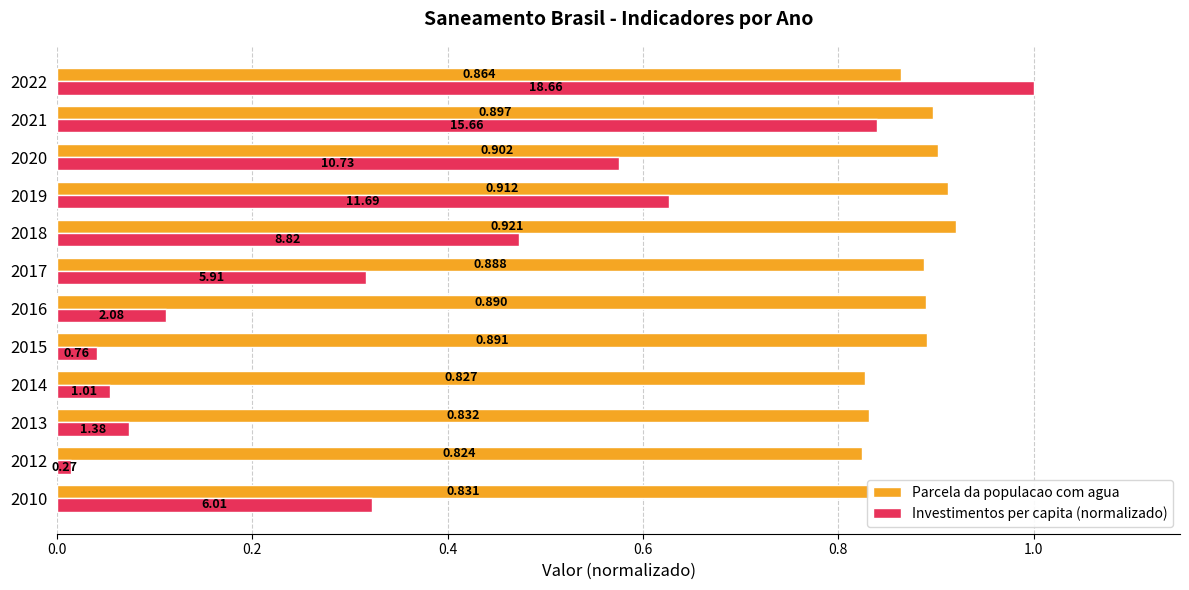

What is the sum of all Investimentos per capita (normalizado) values?

4.4